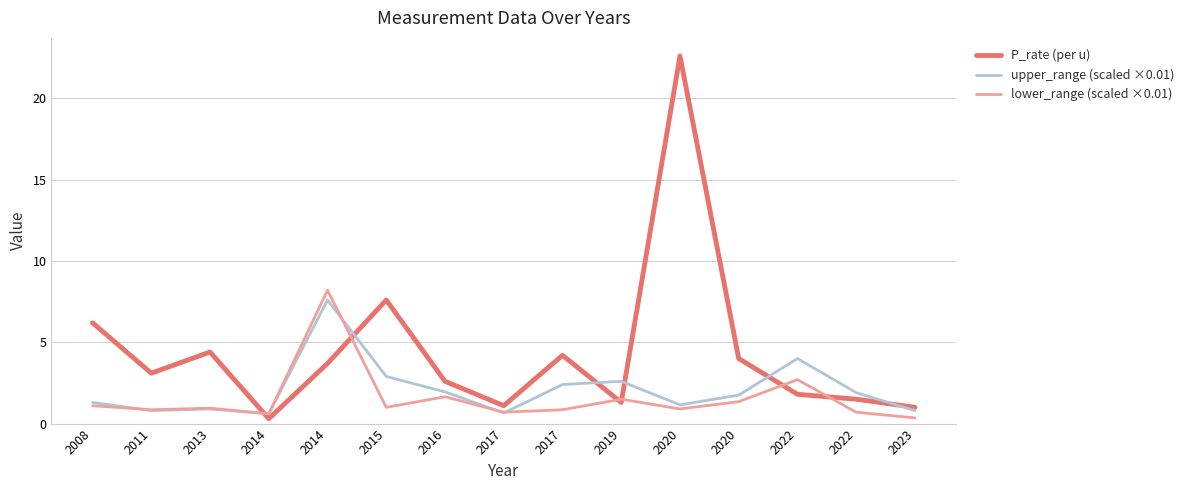

What is the value of the upper_range (scaled ×0.01) point at the 3rd from the left?

0.9